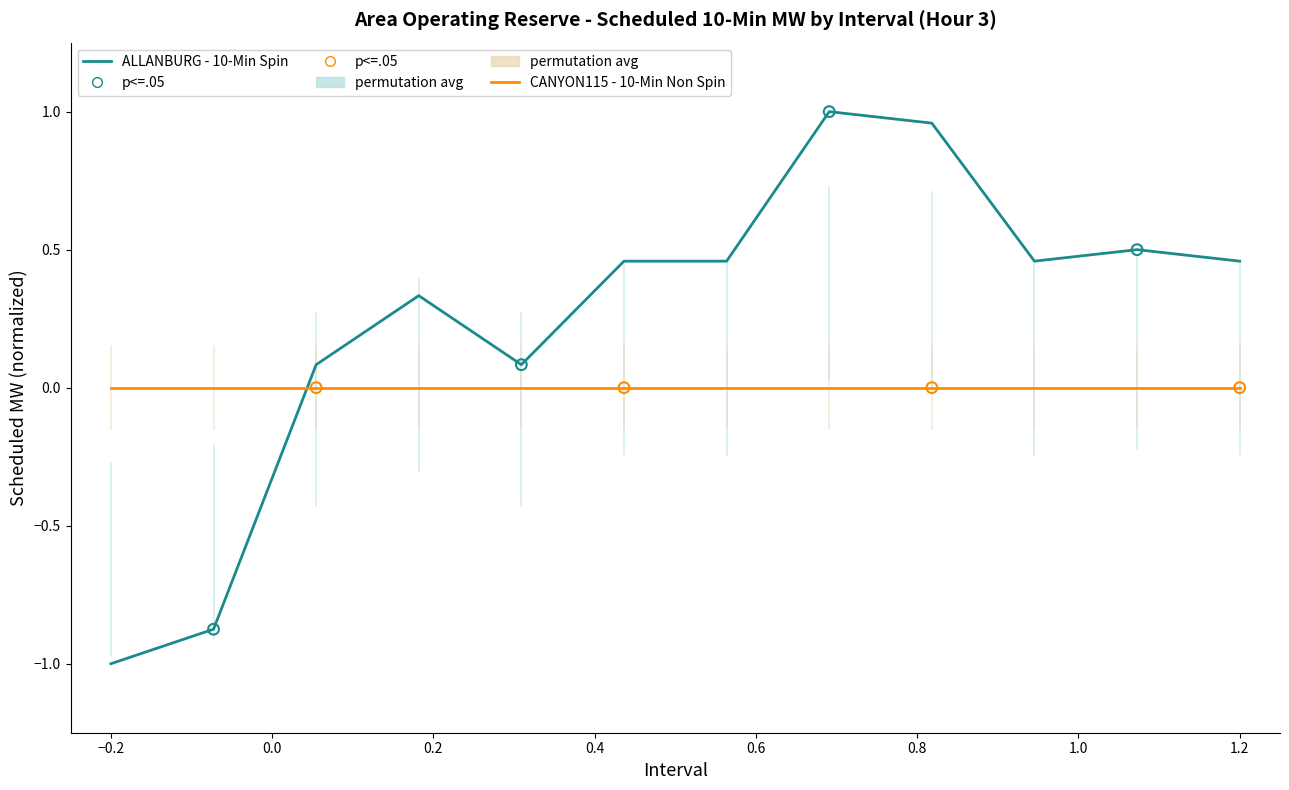

List the series in order of their overall mean, highest first.

ALLANBURG - 10-Min Spin, CANYON115 - 10-Min Non Spin